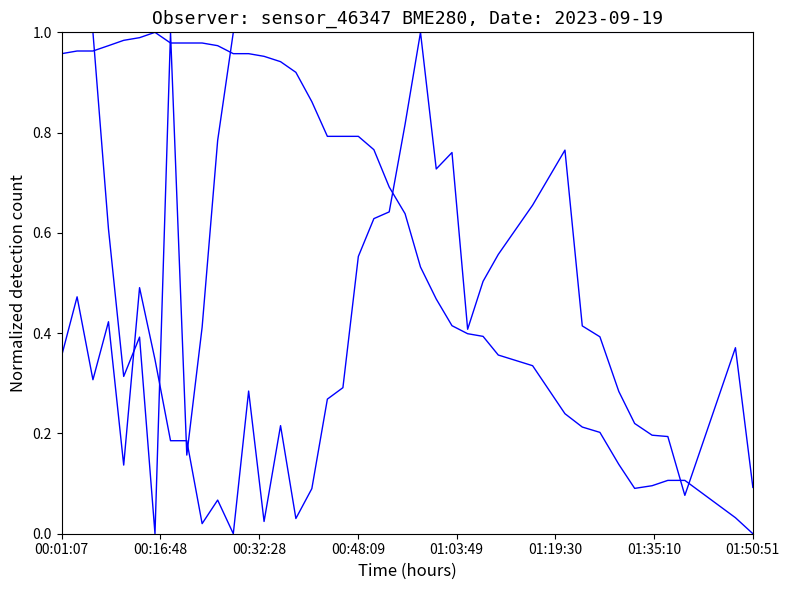

How many lines are shown in the chart?

3